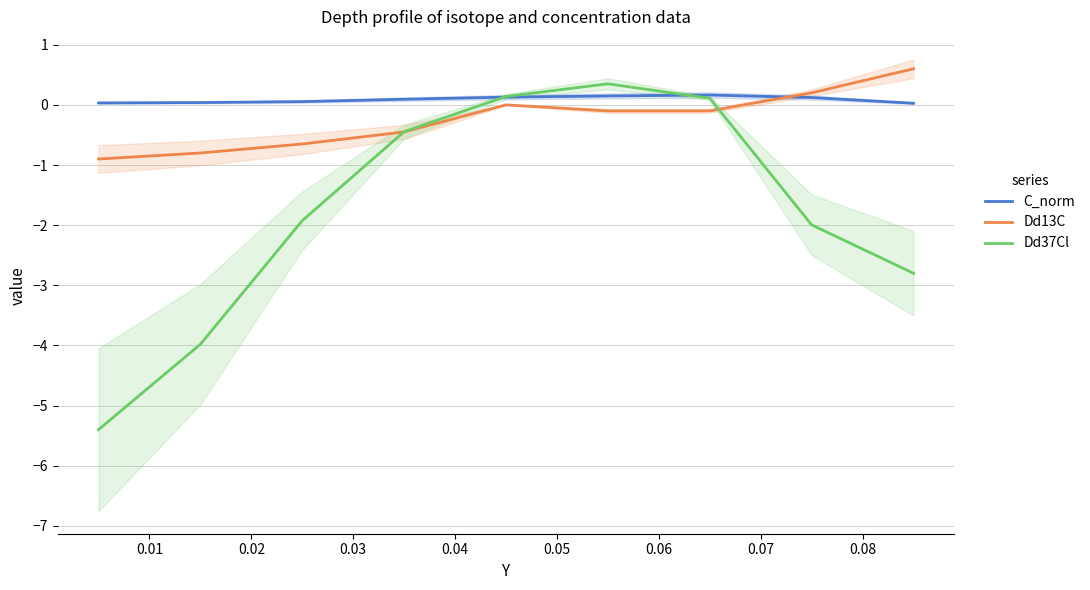

How many intersections are there between Dd13C and C_norm?

1